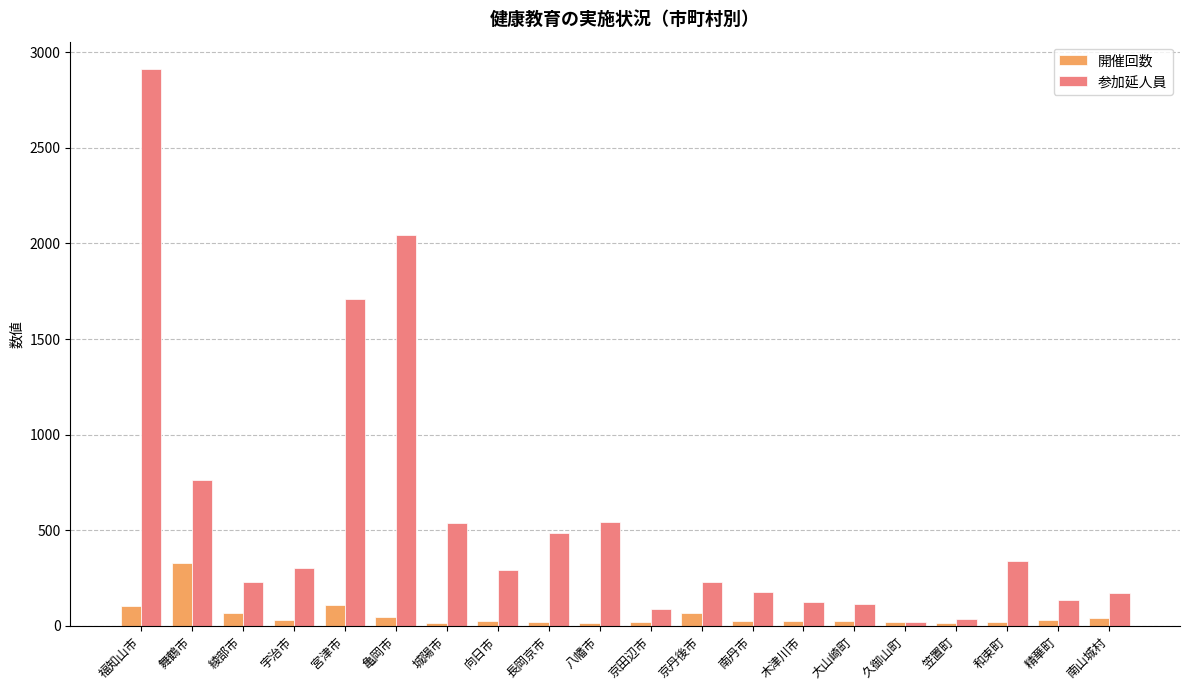

What is the approximate value of 開催回数 at 宮津市, to the nearest 10?

110